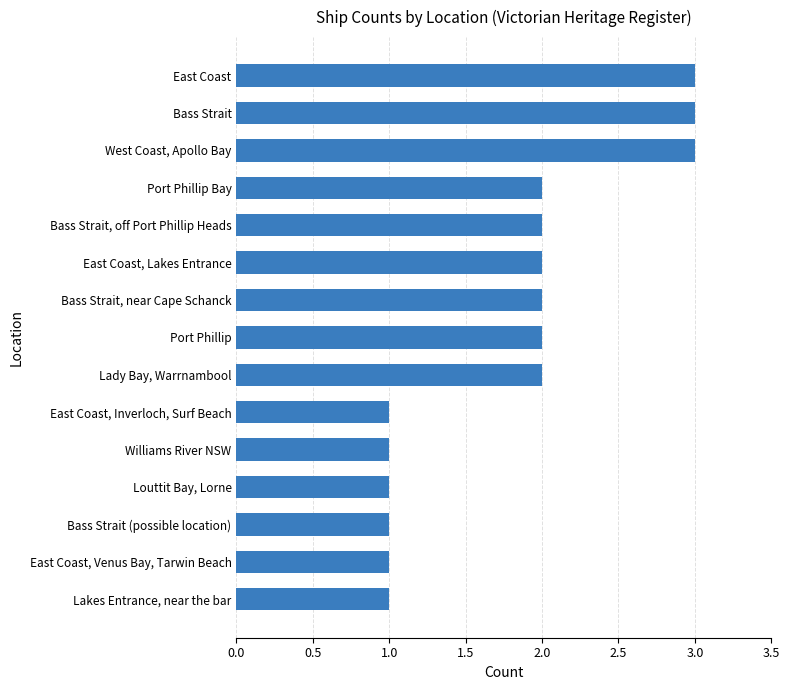

What is the difference between the second highest and minimum values?

2